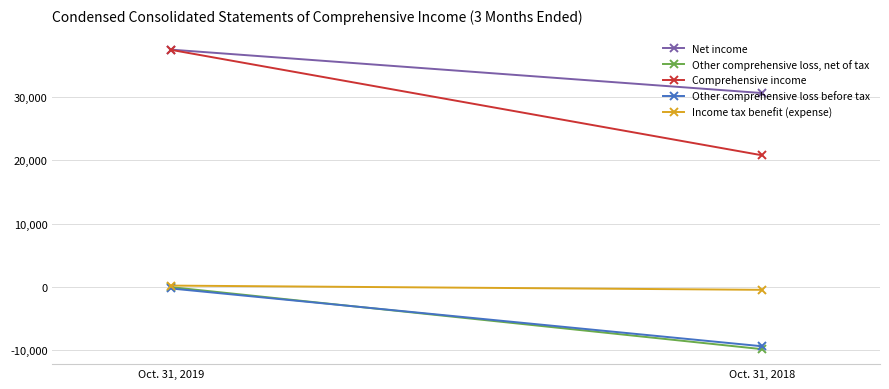

At how many categories does at least one series exceed 8453?

2